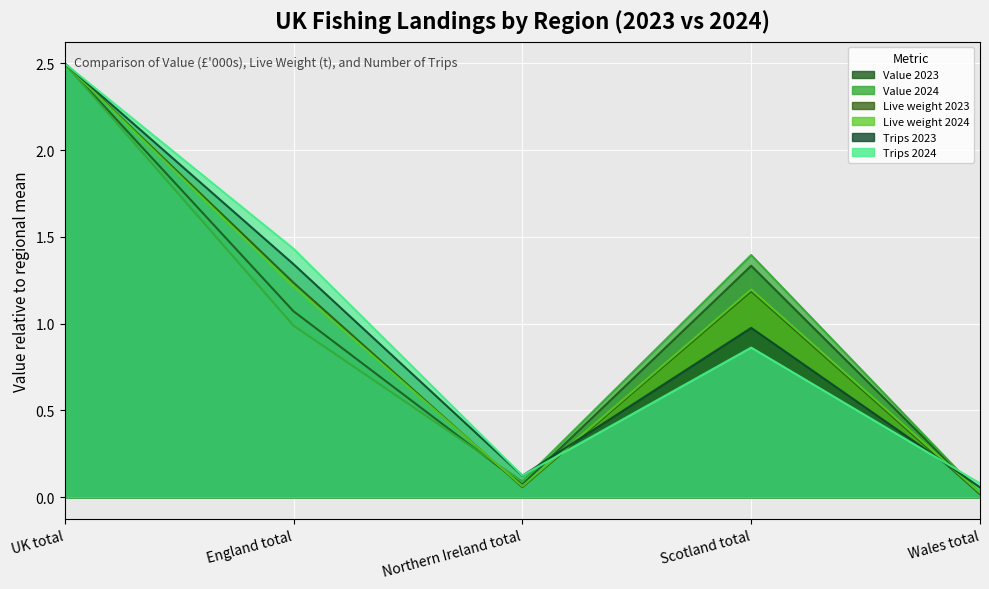

How many lines are shown in the chart?

6